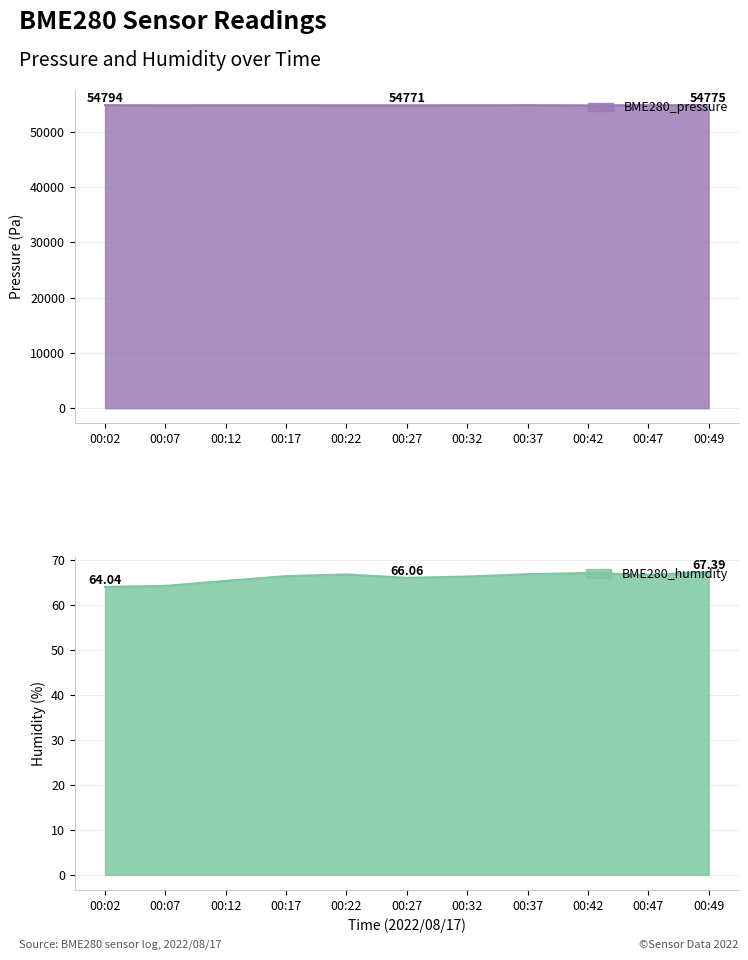

The value of BME280_pressure at 00:12 is 54778.1. True or false?

True